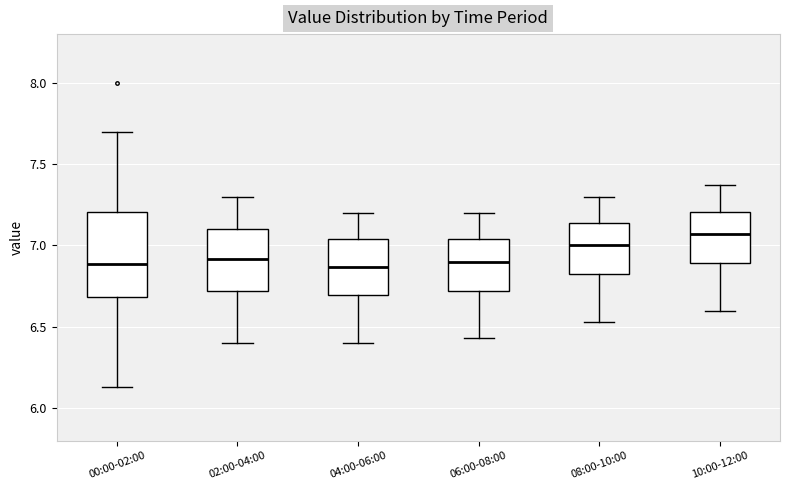

Reading left to right, transcribe this box plot: for each box, give where its median line is, the range the box spans, and where its two whiskers end, as read against the y-axis. The values are not printed on the chart, so give them approximately, as read against the axis.

00:00-02:00: median 6.90, box 6.70 to 7.20, whiskers 6.15 to 7.70
02:00-04:00: median 6.90, box 6.70 to 7.10, whiskers 6.40 to 7.30
04:00-06:00: median 6.85, box 6.70 to 7.05, whiskers 6.40 to 7.20
06:00-08:00: median 6.90, box 6.70 to 7.05, whiskers 6.45 to 7.20
08:00-10:00: median 7.00, box 6.80 to 7.15, whiskers 6.55 to 7.30
10:00-12:00: median 7.05, box 6.90 to 7.20, whiskers 6.60 to 7.35